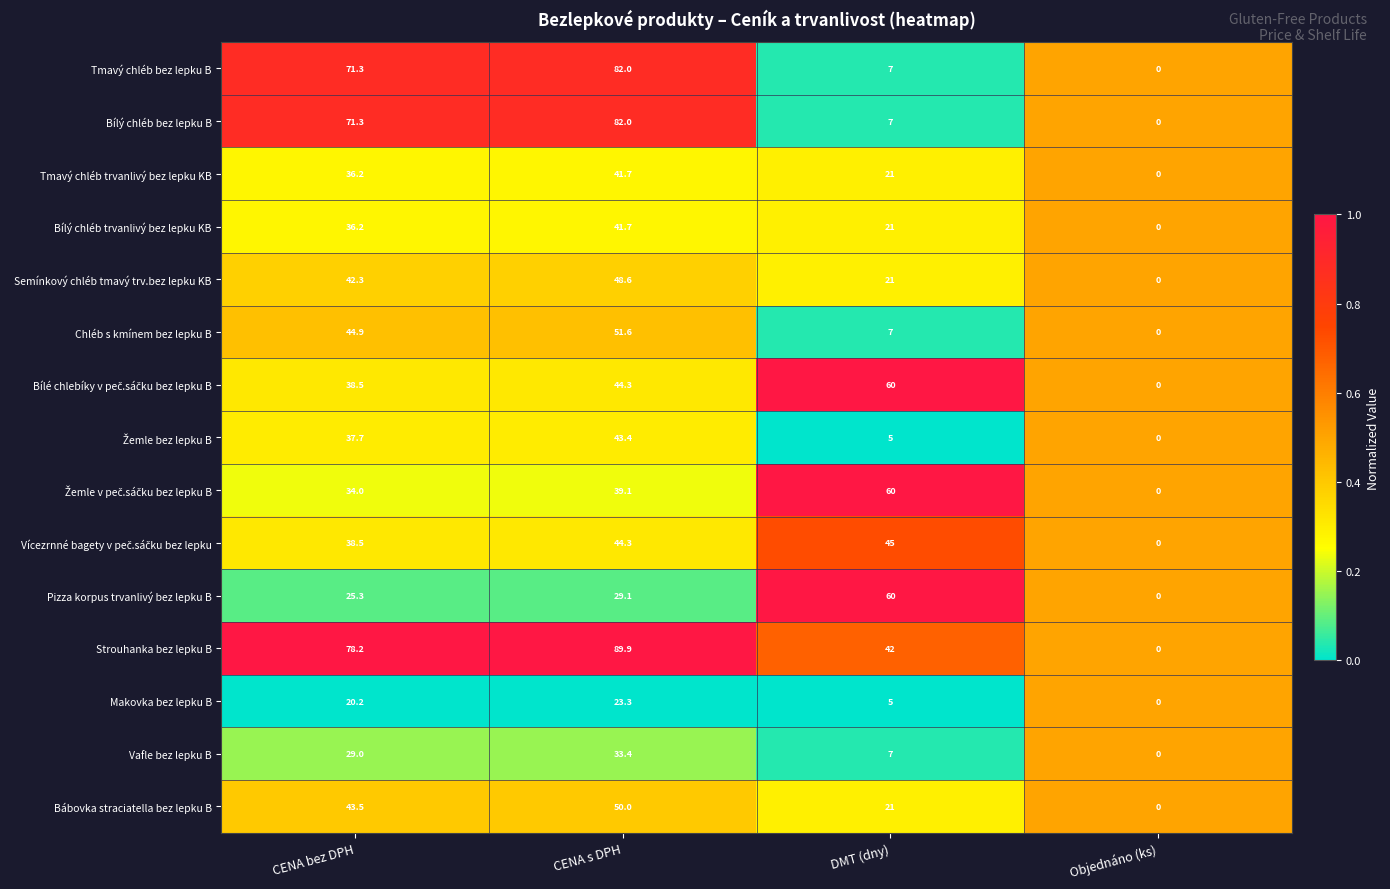

What is the total value across all series at CENA bez DPH?

647.1